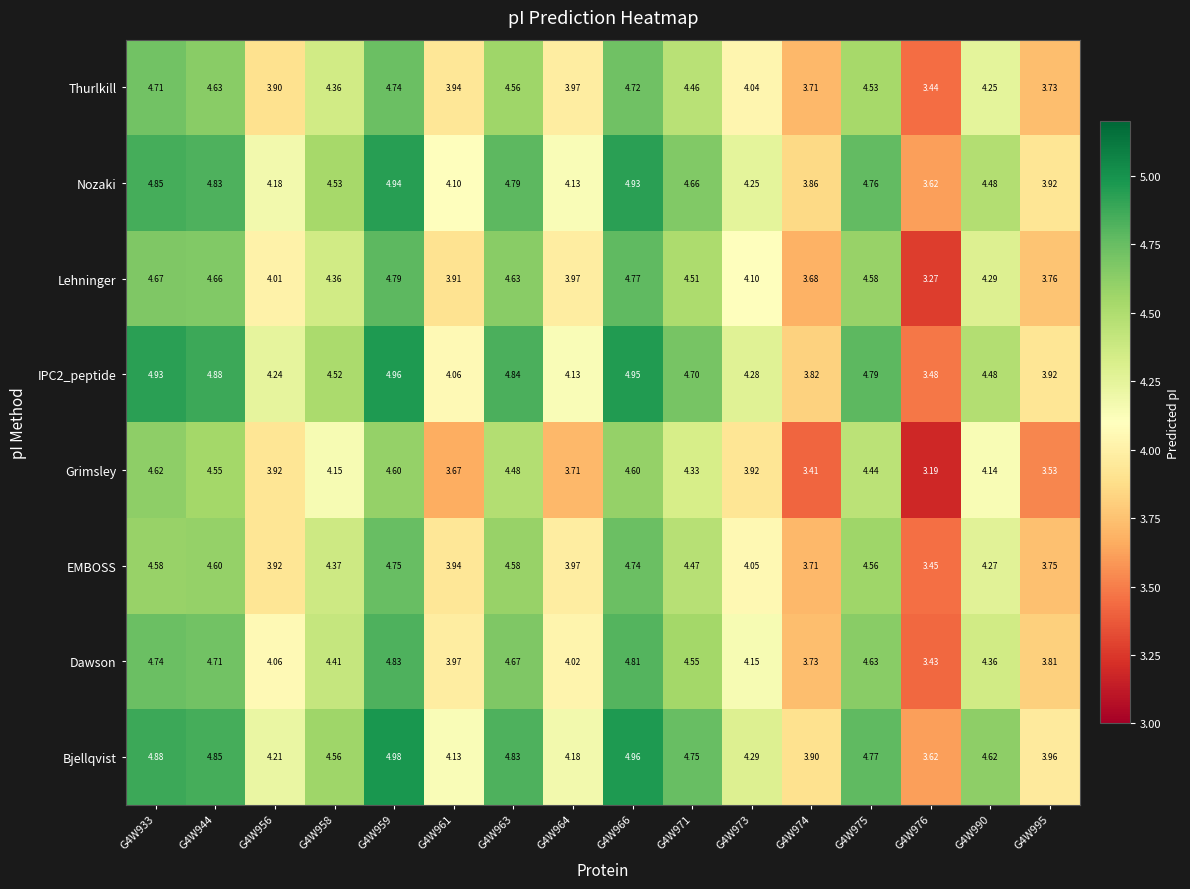

Between G4W961 and G4W975, which series saw the biggest shift?

Grimsley